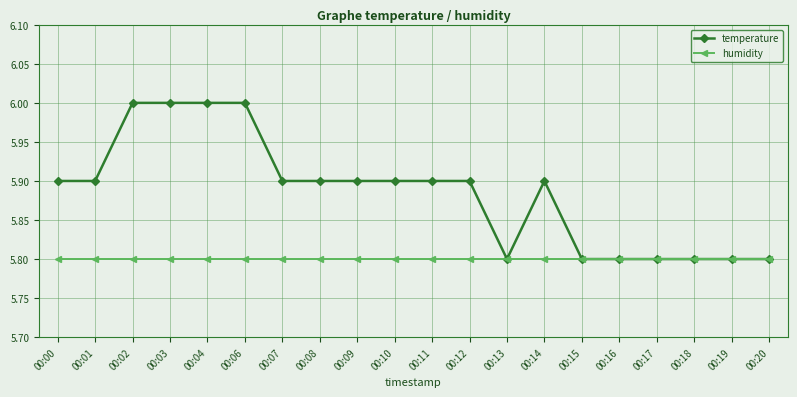

At how many categories does at least one series exceed 5?

20